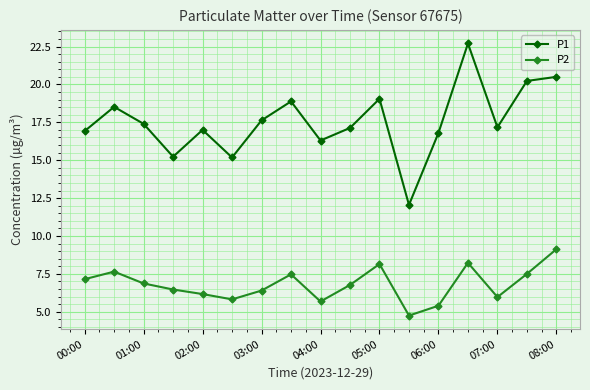

Which series has the largest total across all categories?

P1